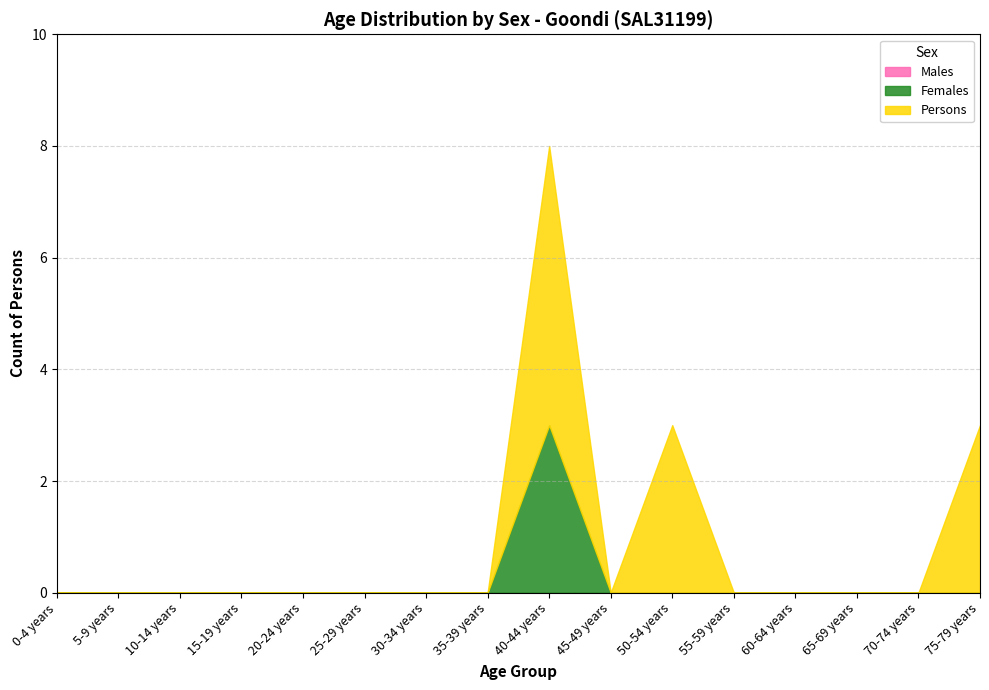

At which category is the sum across all series the highest?

40-44 years